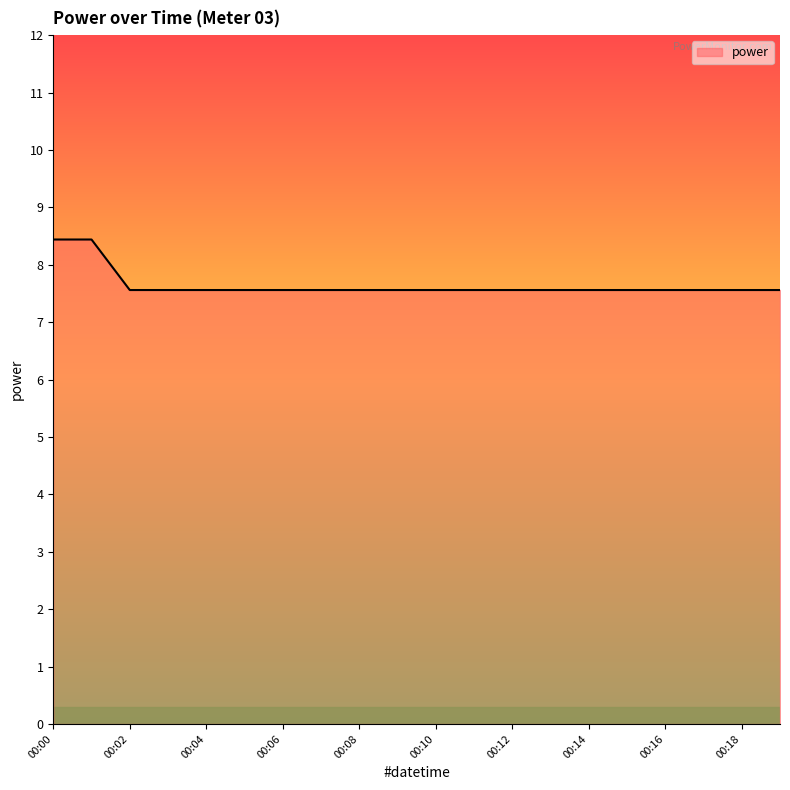

Reading left to right, transcribe all the data shown in this chart.

8.4	8.4	7.6	7.6	7.6	7.6	7.6	7.6	7.6	7.6	7.6	7.6	7.6	7.6	7.6	7.6	7.6	7.6	7.6	7.6